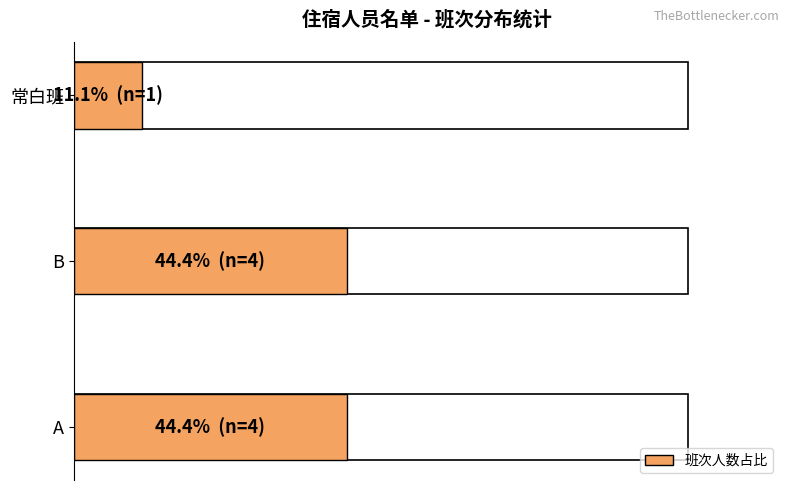

How many data points are less than 44?

1